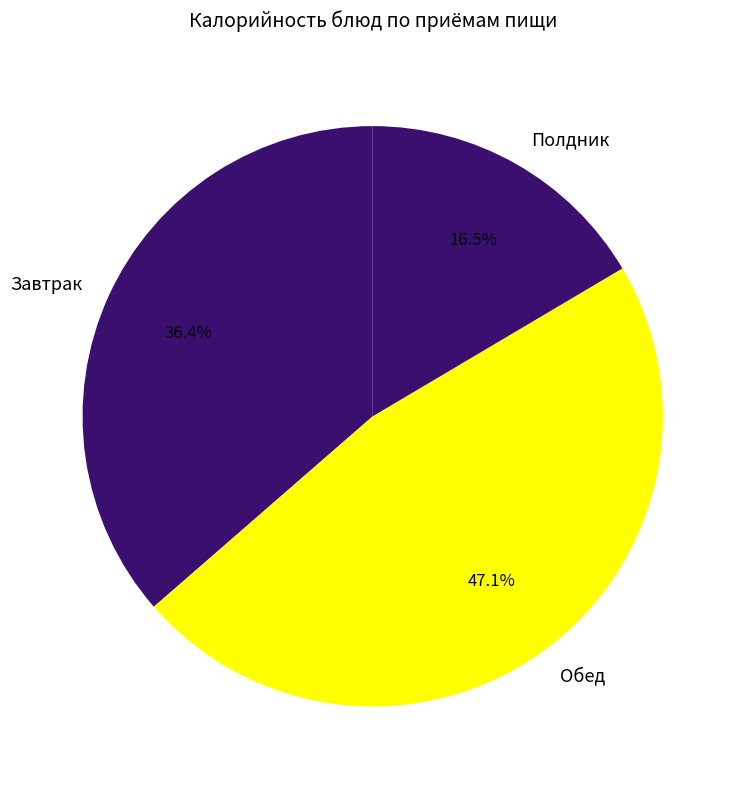

To the nearest percent, what is the difference between the largest and smallest slice percentages?

31%